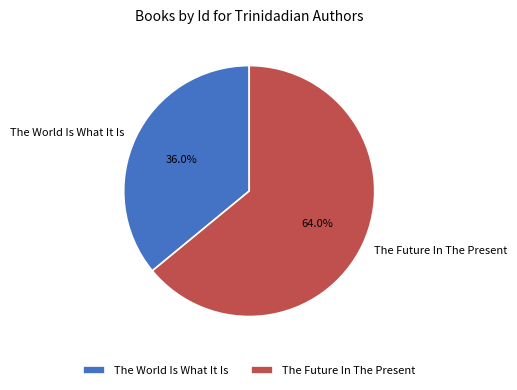

To the nearest percent, what is the difference between the The Future In The Present and The World Is What It Is slice percentages?

28%